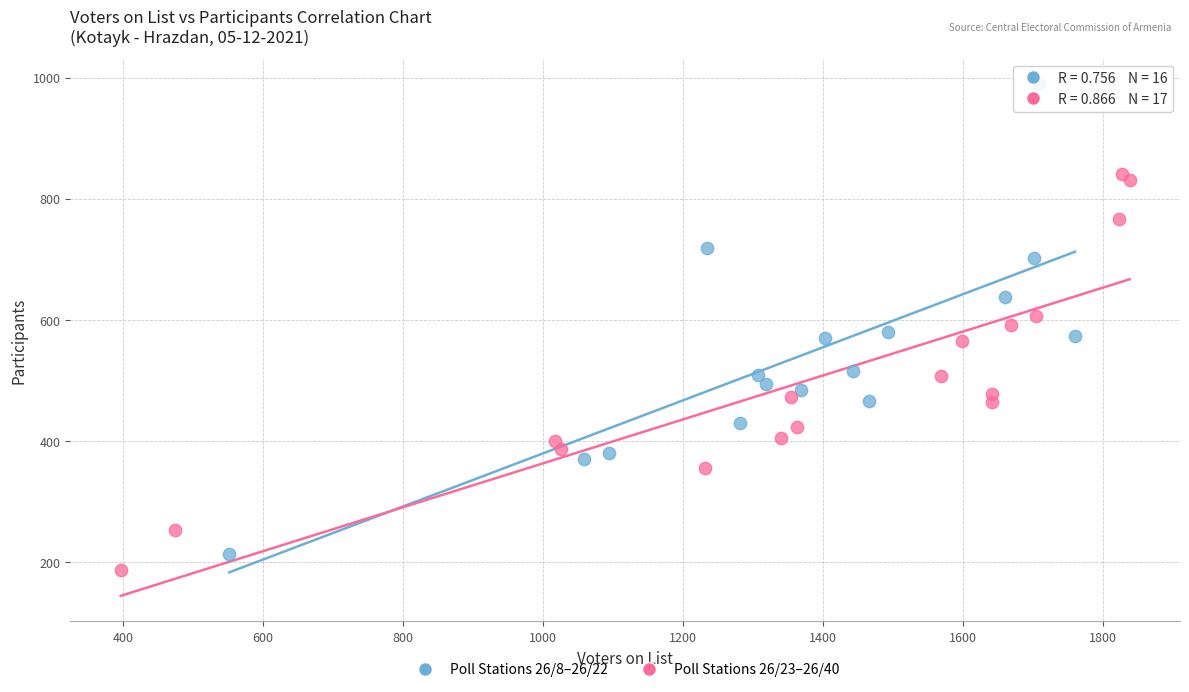

Which series contains the lowest Y value?

Poll Stations 26/23–26/40